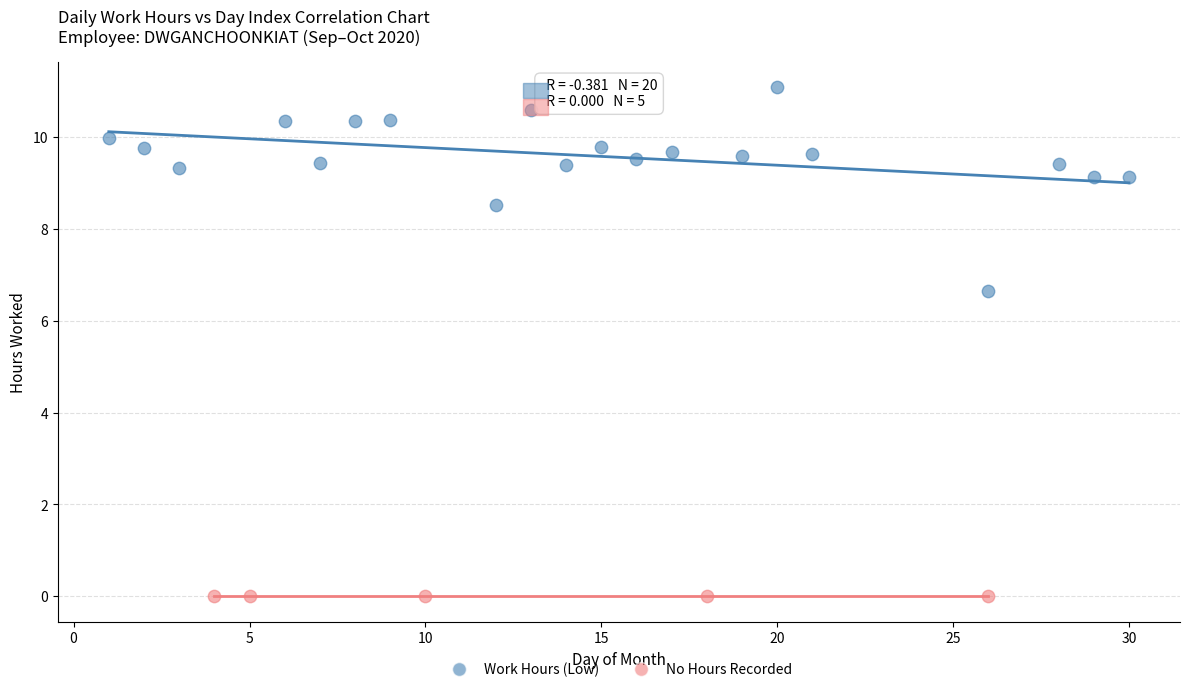

Which series contains the highest Y value?

Work Hours (Low)